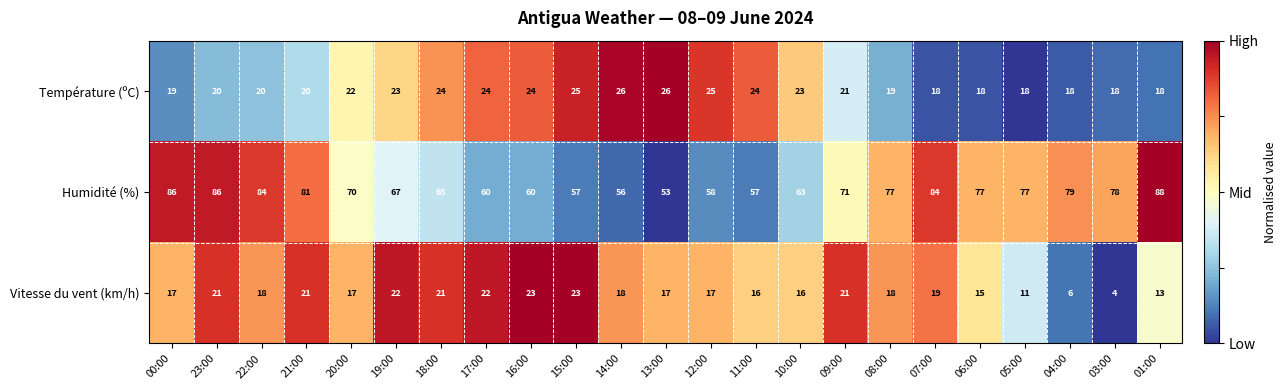

What is the sum of the Température (ºC) values at 16:00 and 19:00?

47